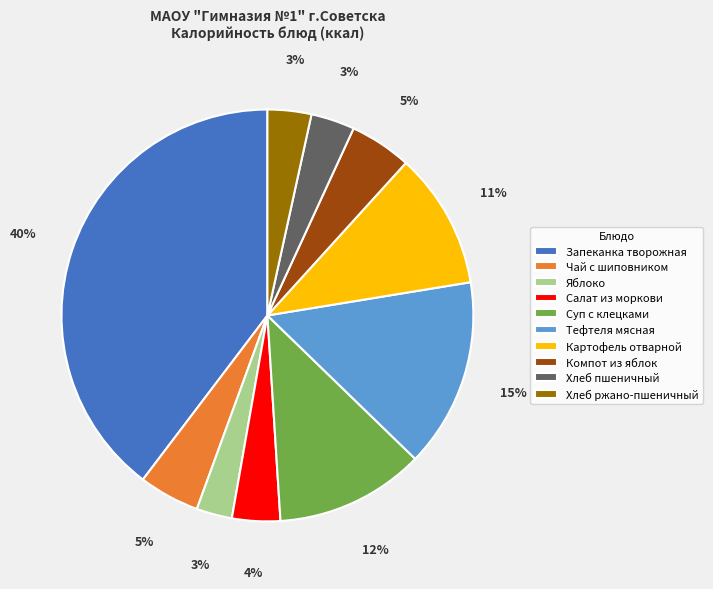

Which category has the biggest portion of the pie?

Запеканка творожная